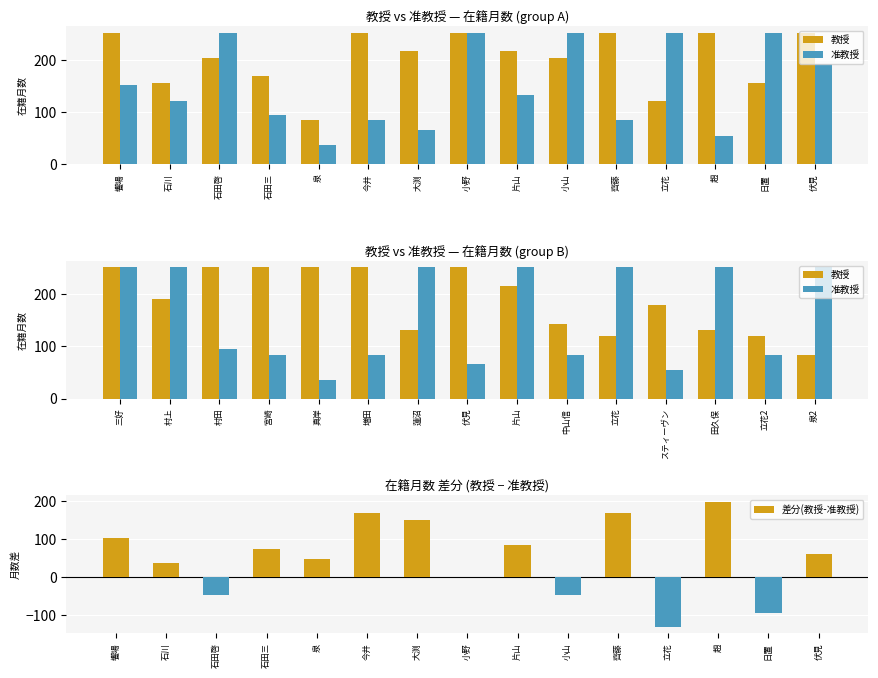

The value of 差分(教授-准教授) at 石田啓 is -48. True or false?

True